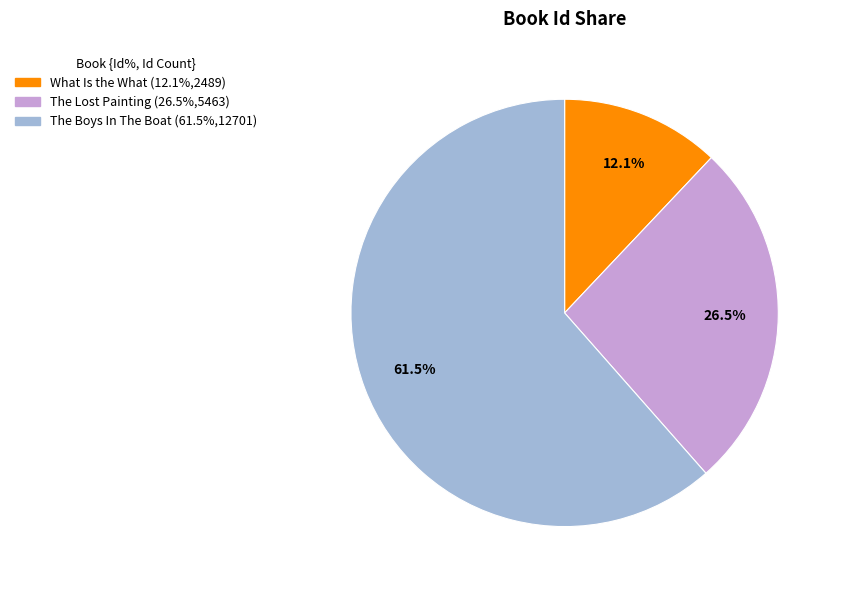

Between The Lost Painting and The Boys In The Boat, which is larger?

The Boys In The Boat